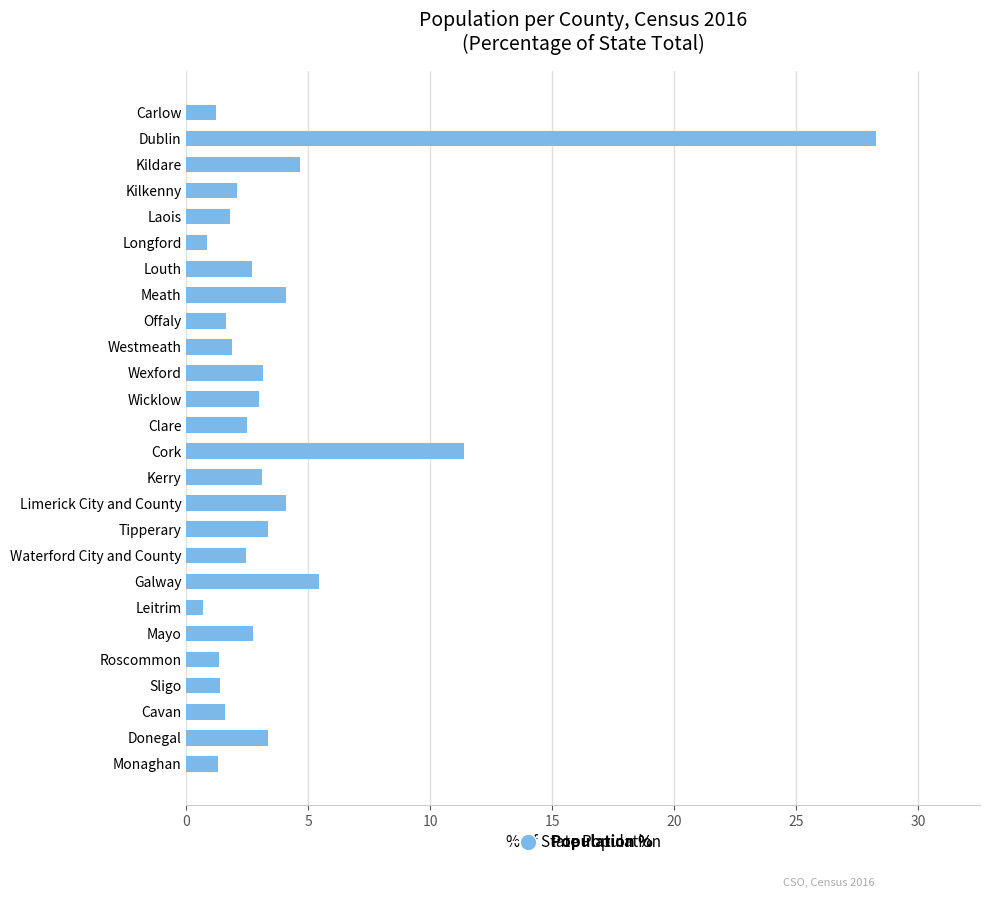

The chart shows a value of 3.1 at Kerry. True or false?

True